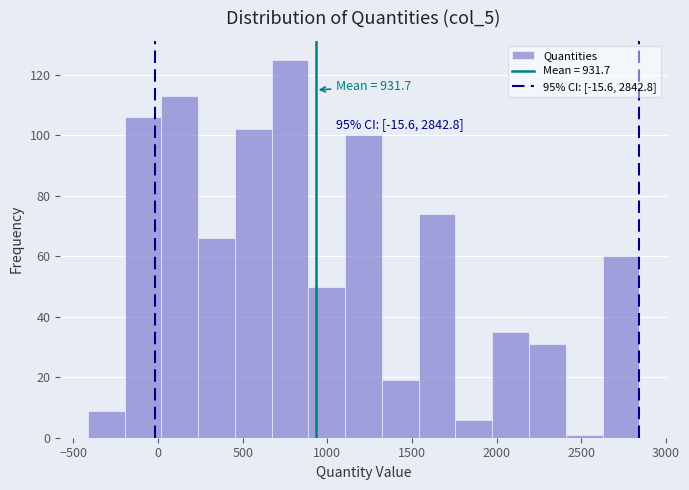

Which range on the x-axis has the tallest bar?

650 to 900